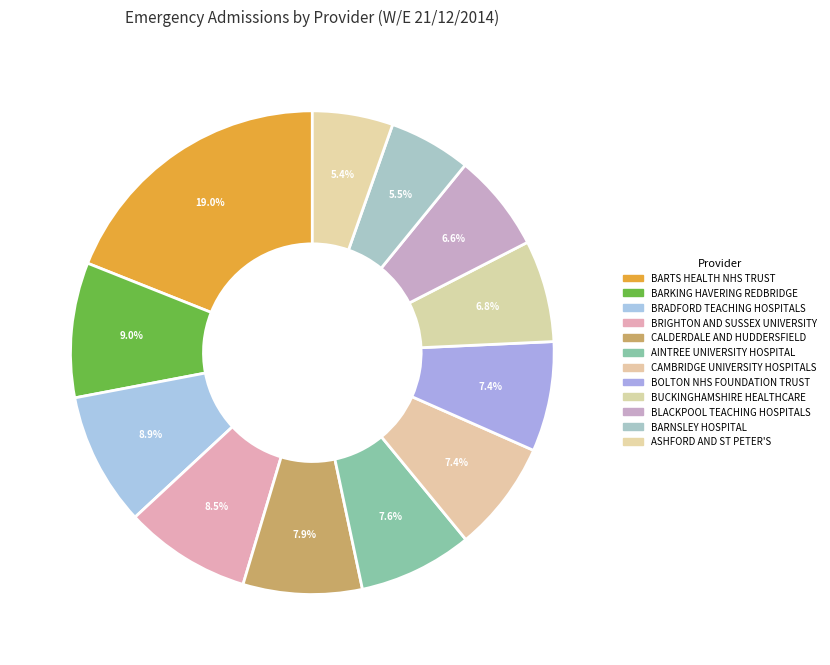

How many slices are in this pie chart?

12